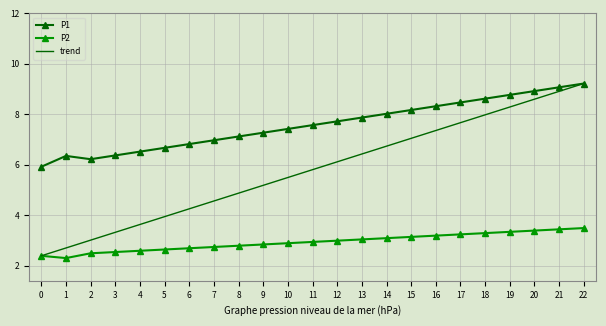

True or false: P2 has a value of 1.8 at 11.

False